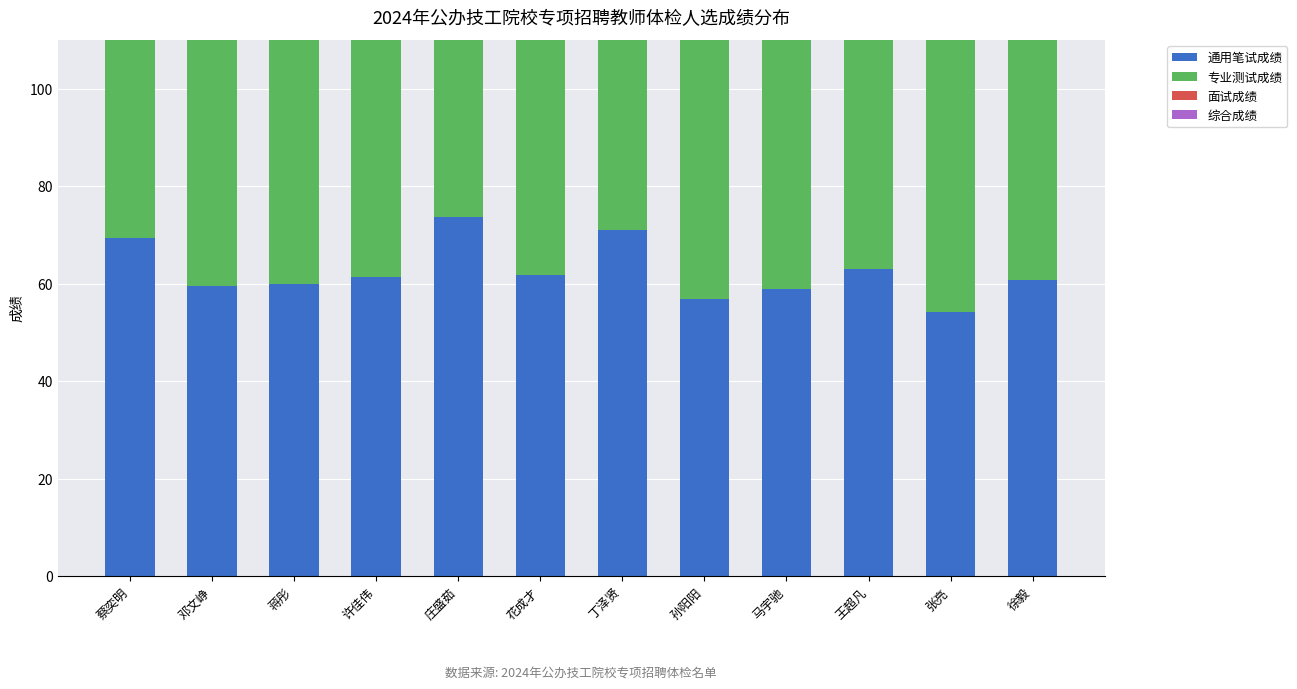

True or false: 综合成绩 has a value of 120.1 at 马宇驰.

False